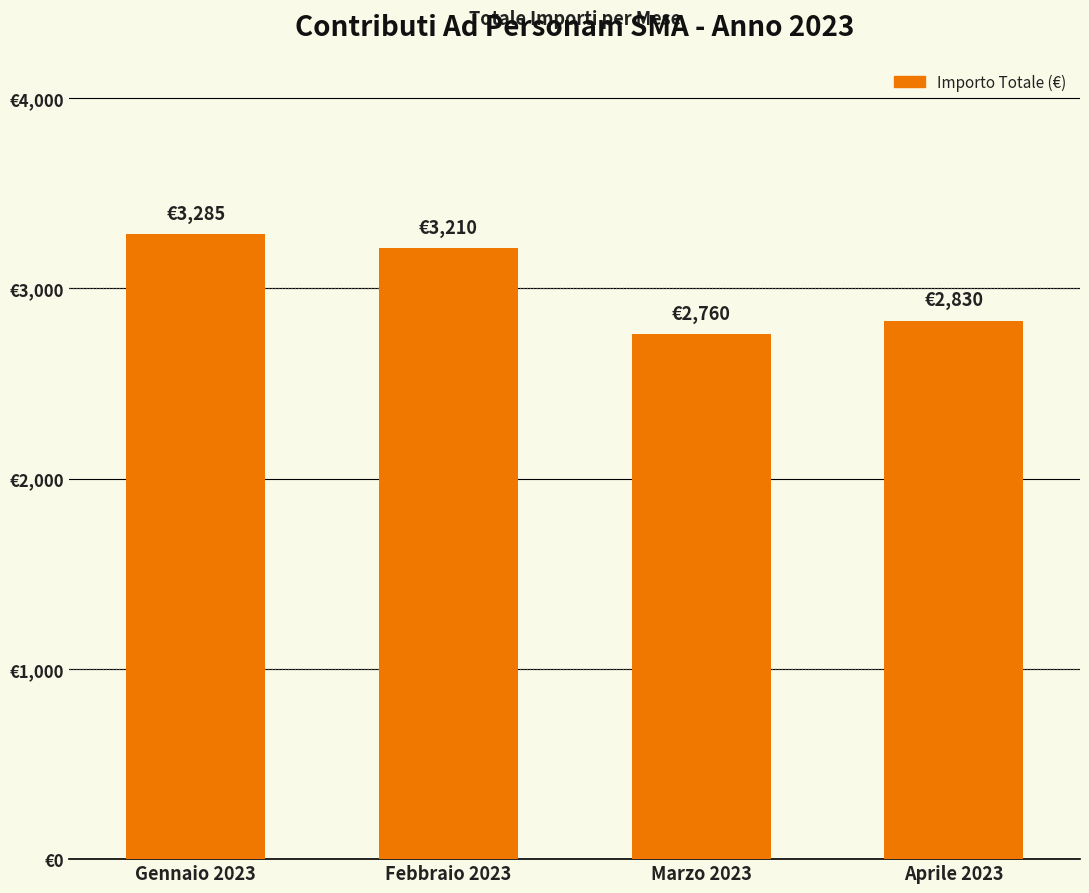

Where does the data first go above 3210?

Gennaio 2023